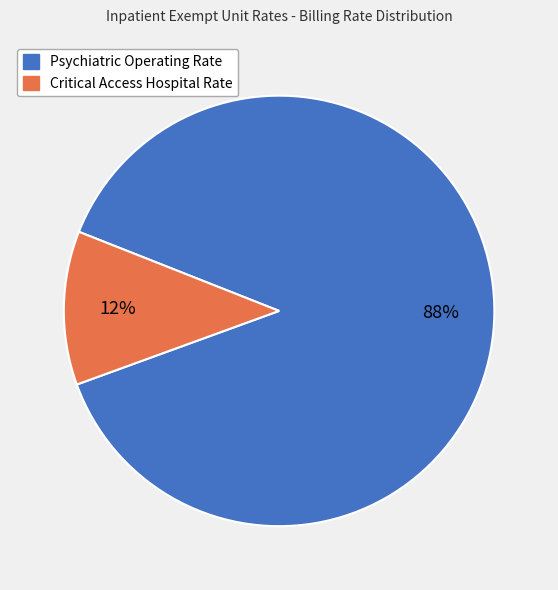

To the nearest percent, what is the average slice percentage?

50%